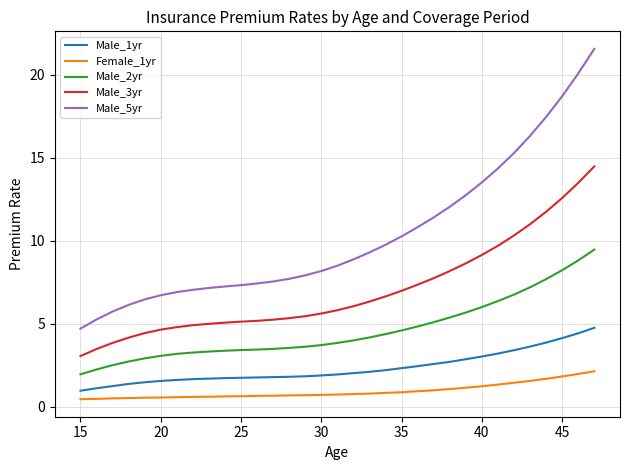

True or false: Male_3yr and Male_1yr cross at least once.

False